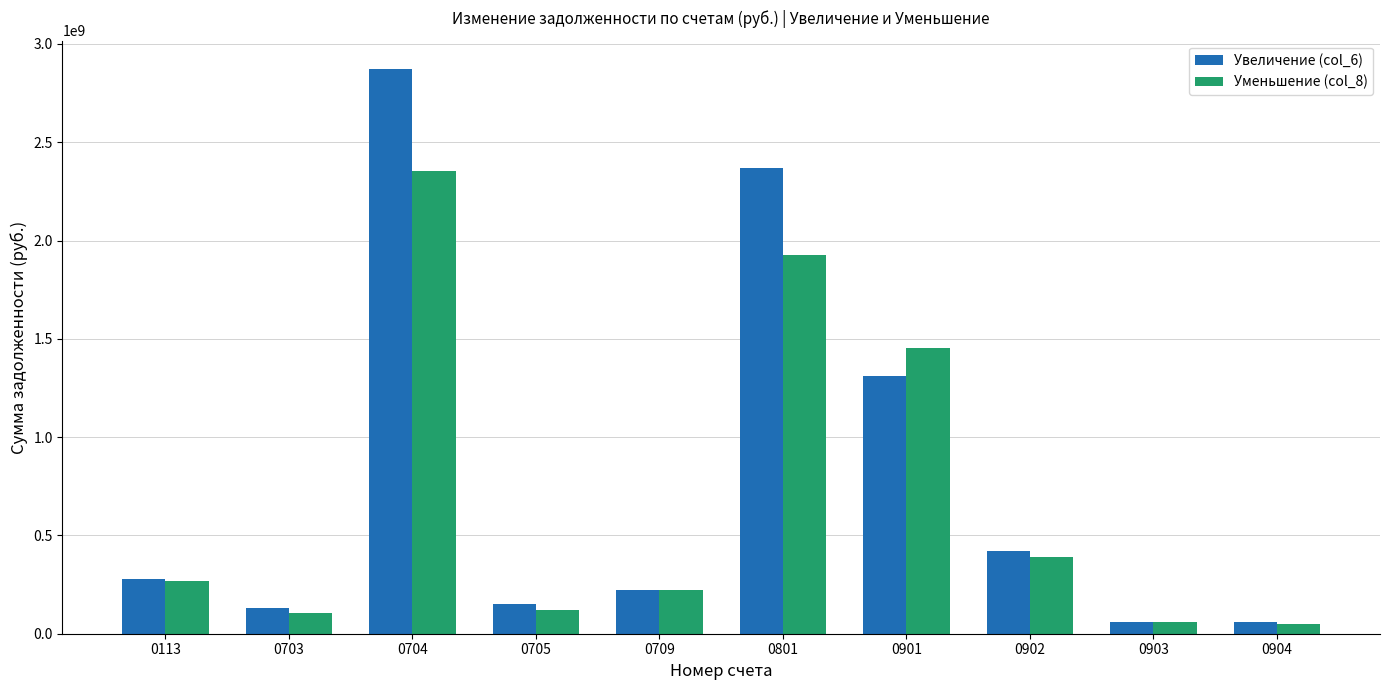

What is the greatest value displayed?

2872823145.1